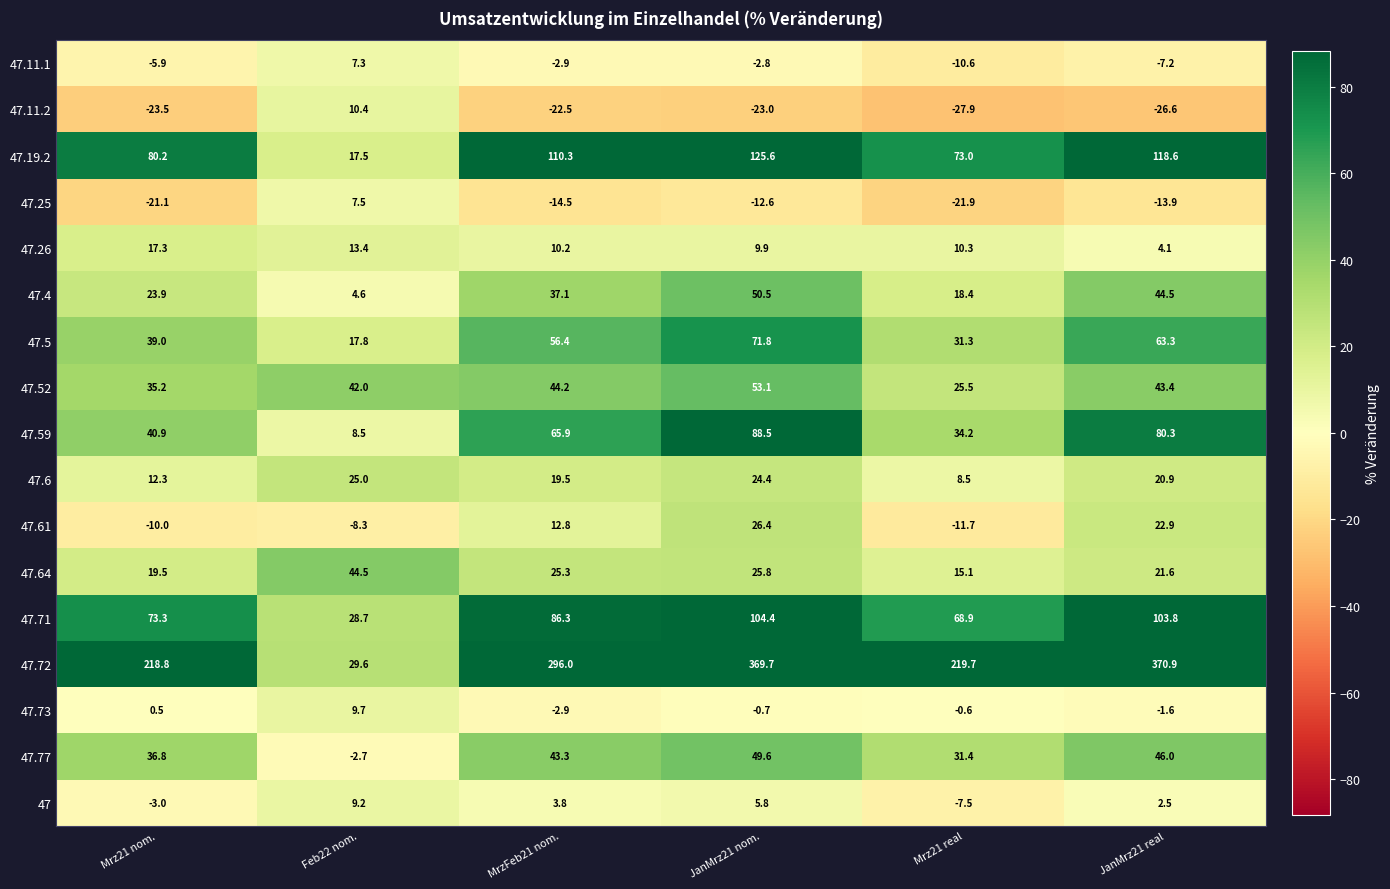

True or false: 47.11.1 has a value of -2.9 at MrzFeb21 nom..

True